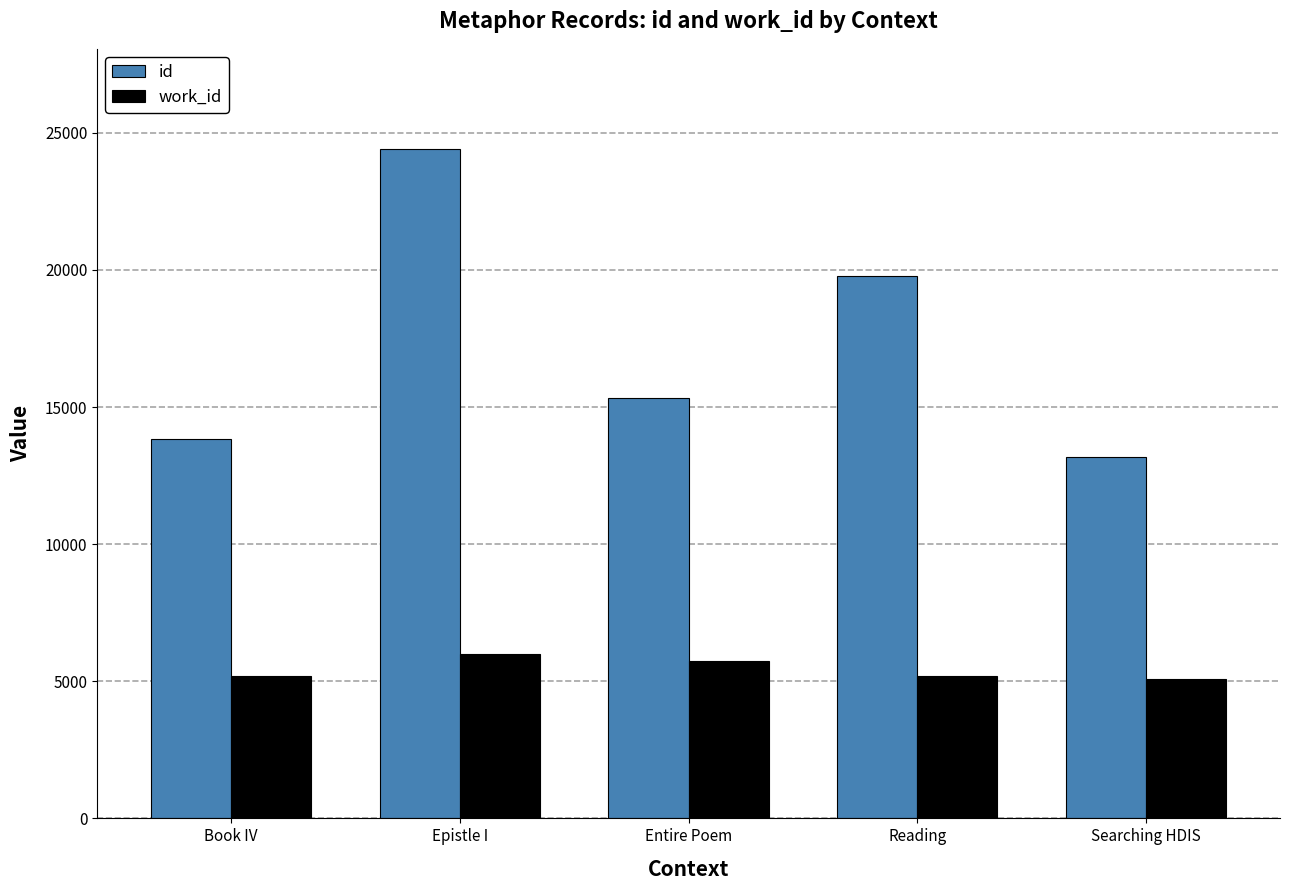

Where is id nearest to the value 18785?

Reading